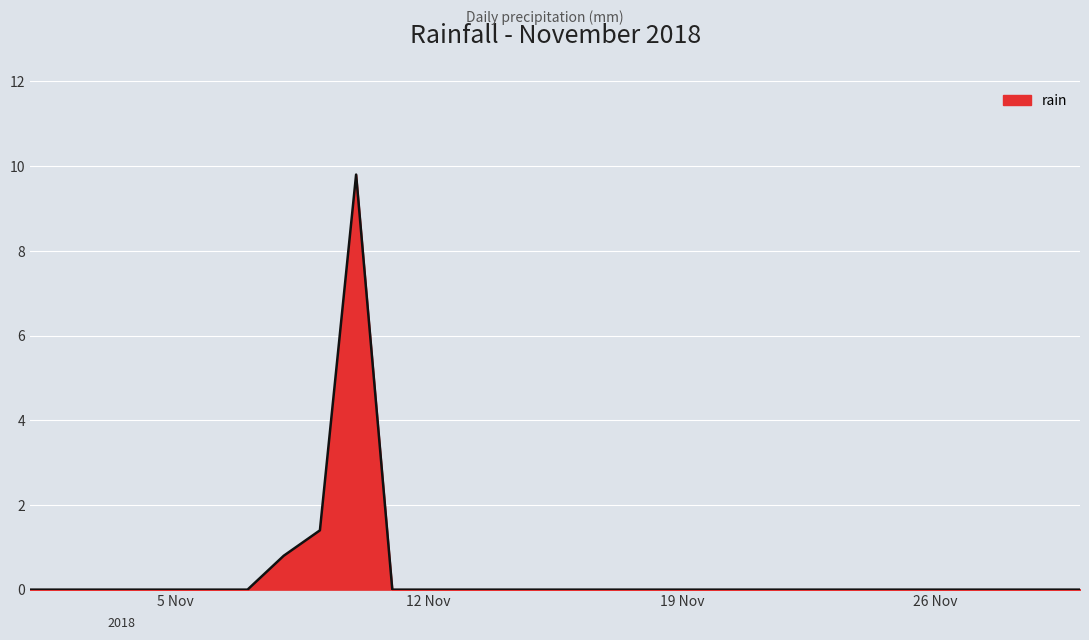

What is the difference between the maximum and minimum values?

9.8